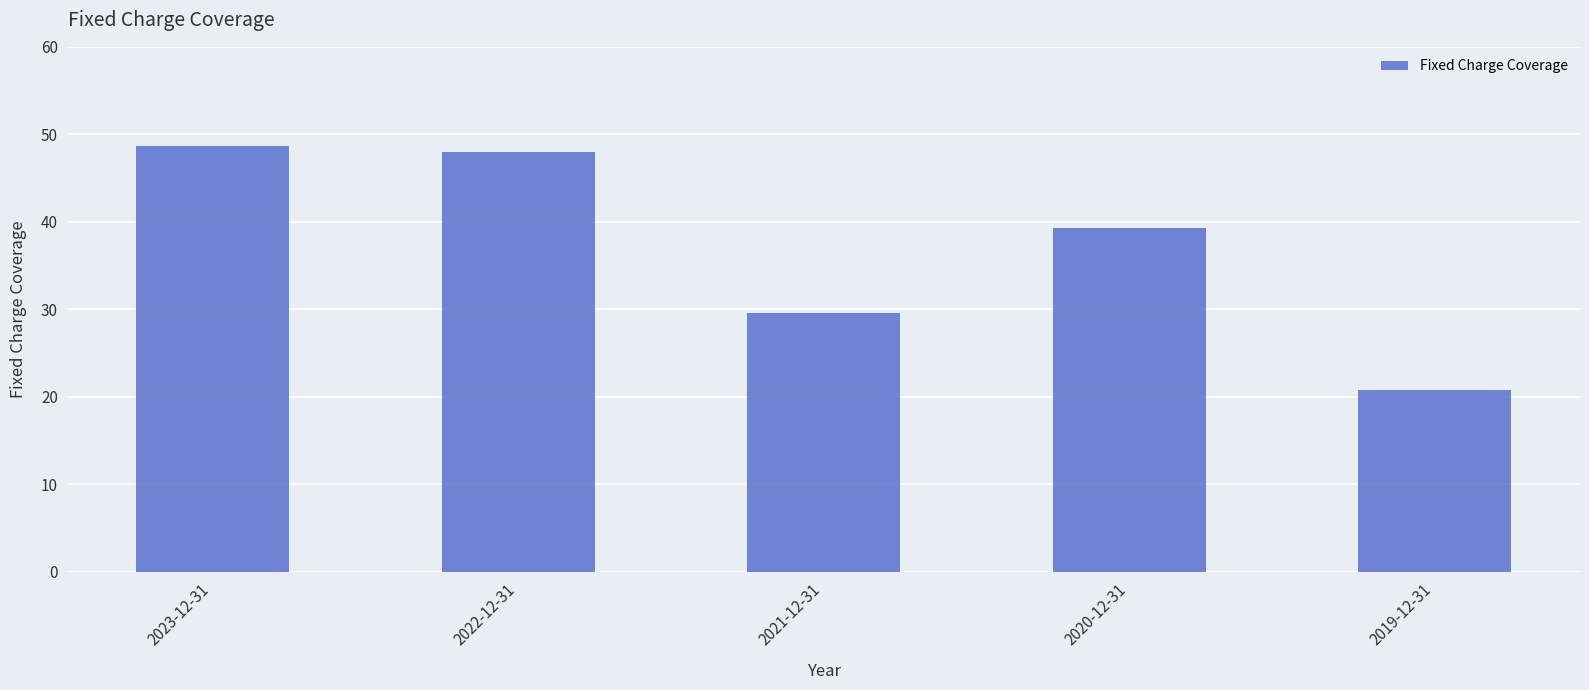

What is the change in value from 2020-12-31 to 2019-12-31?

-18.6